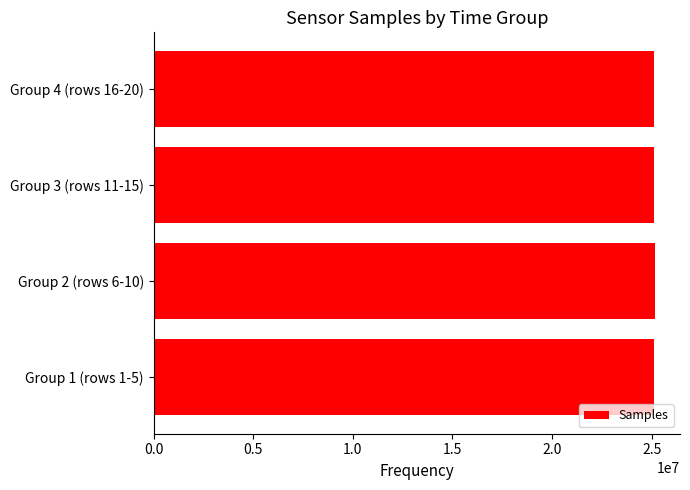

What is the greatest value displayed?

25165585